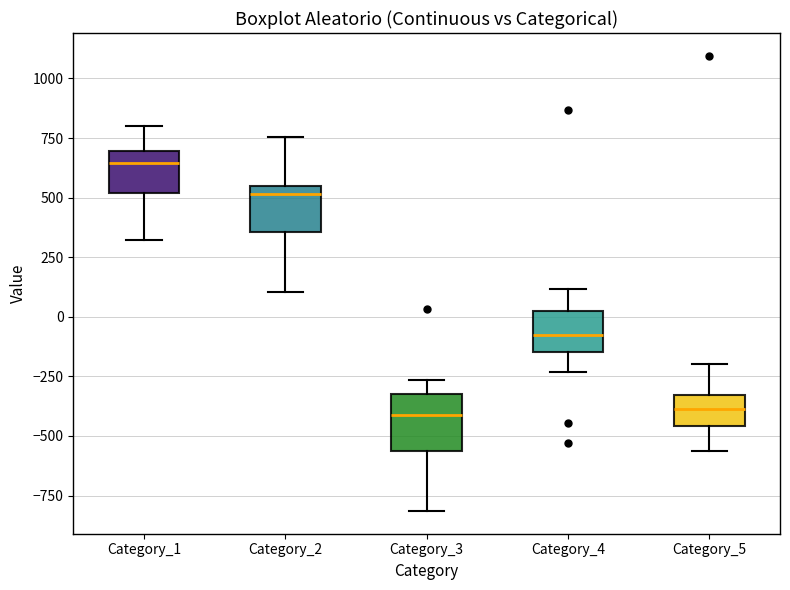

Where is the upper edge of the box for Category_1 on the y-axis? The values are not printed on the chart, so give them approximately, as read against the axis.

700